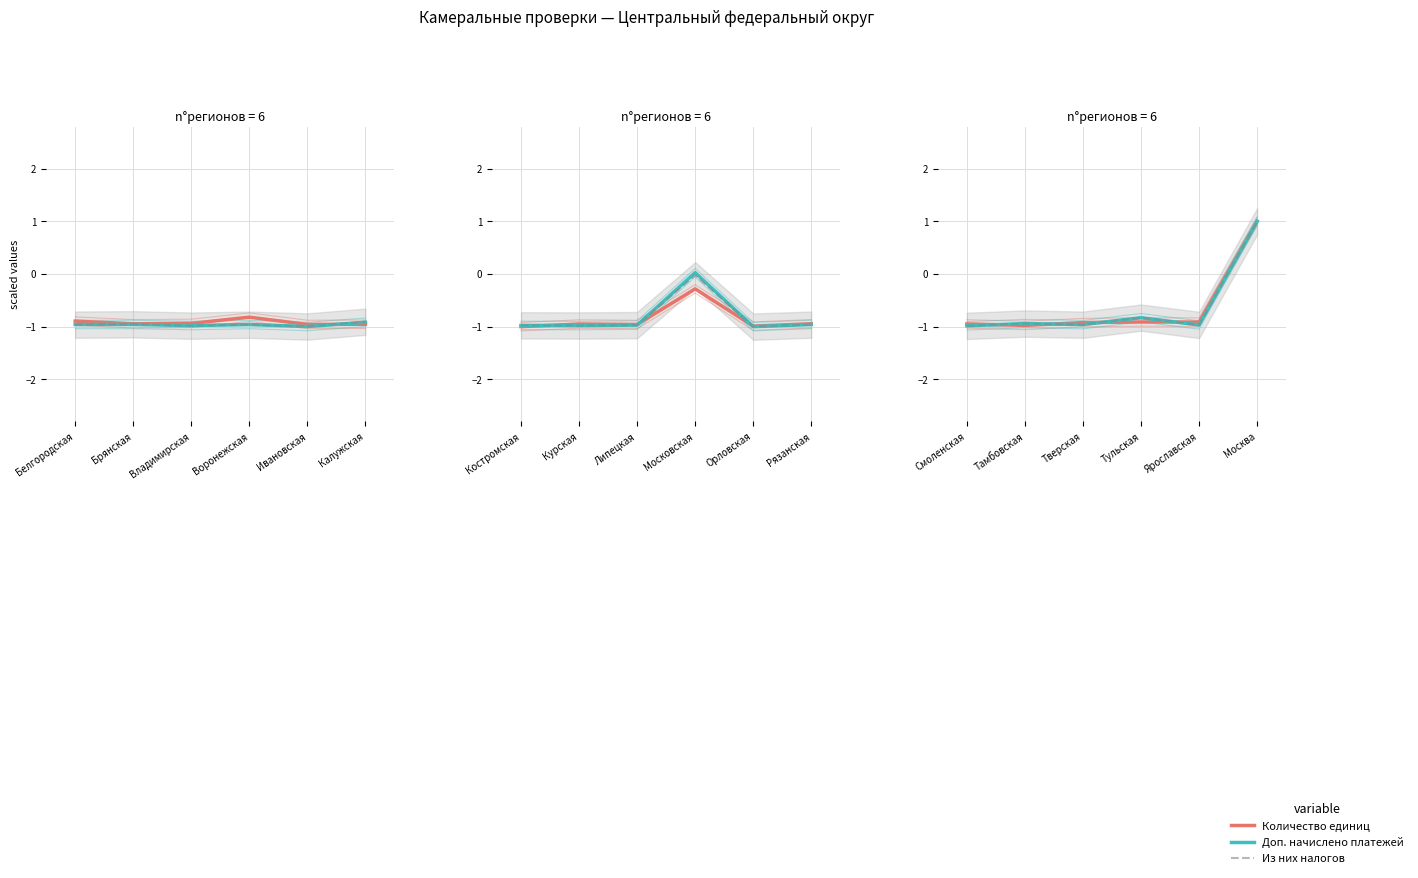

What is the minimum value for Количество единиц?

-1.0